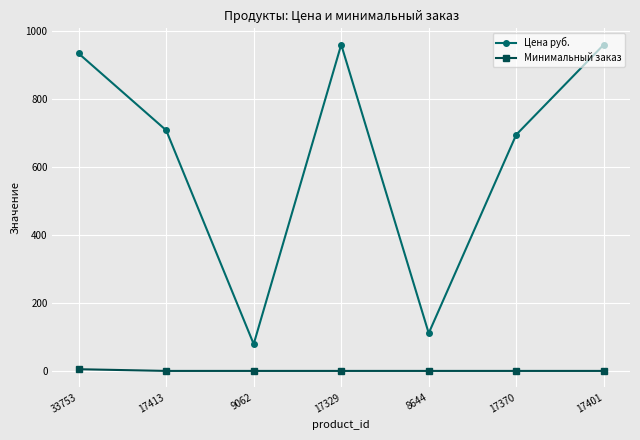

What is the maximum value for Цена руб.?

961